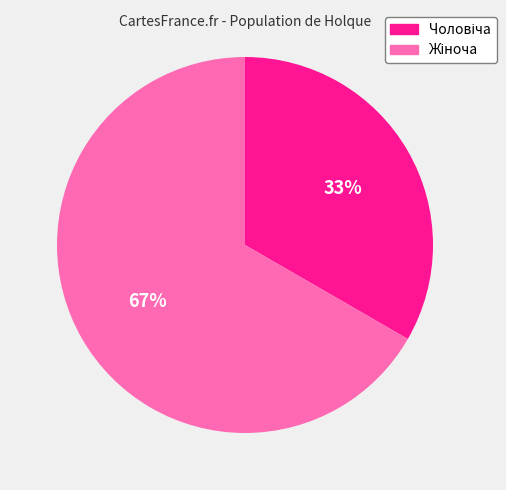

Does any single category account for the majority?

Yes